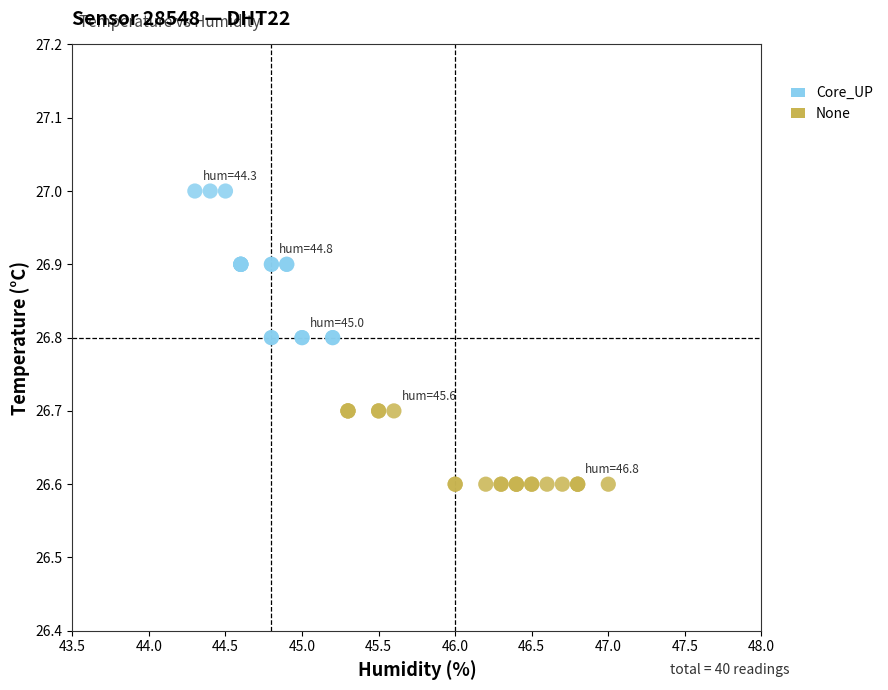

What are all the series names shown in the legend?

Core_UP, None